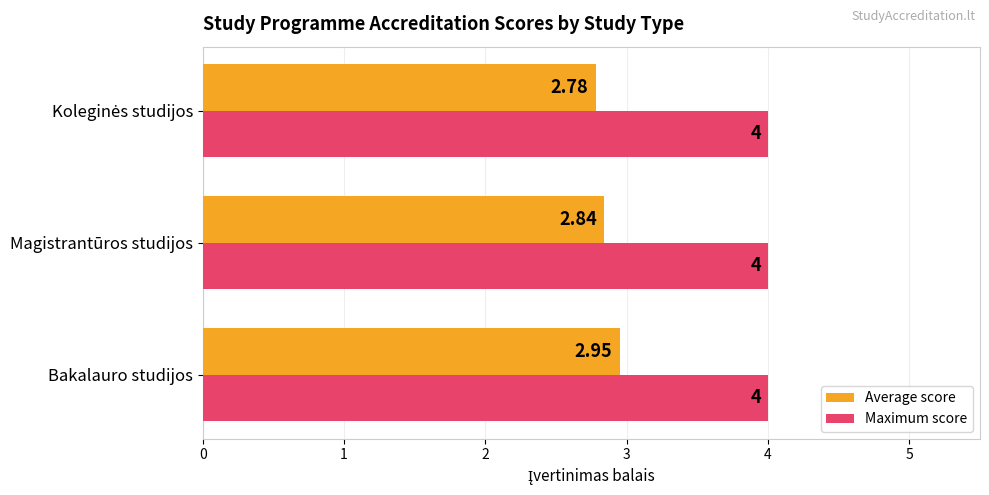

Which series has the widest spread of values?

Average score